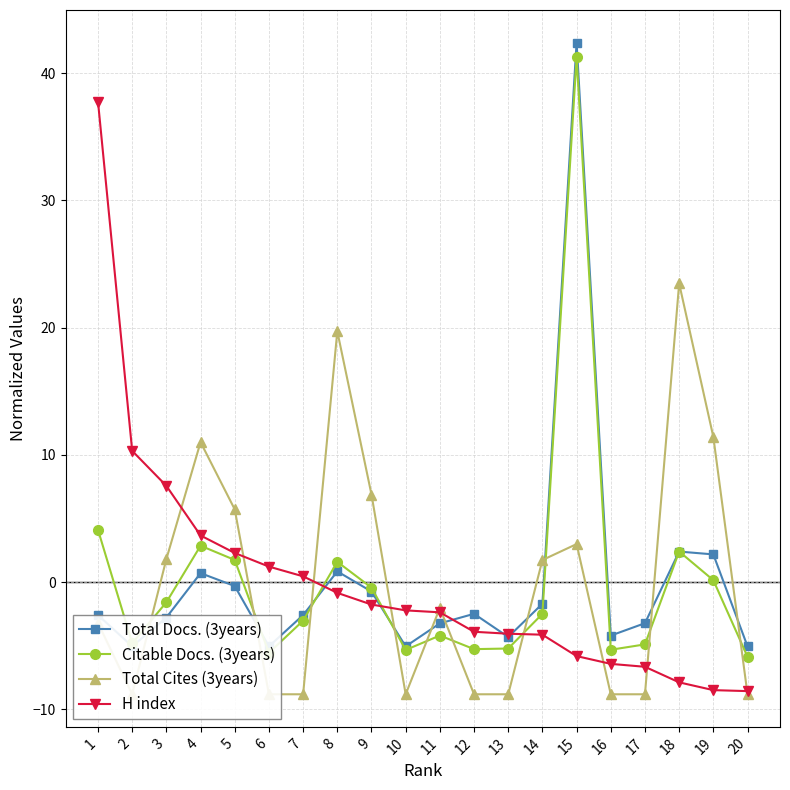

Where do Citable Docs. (3years) and H index first cross each other?

7 and 8